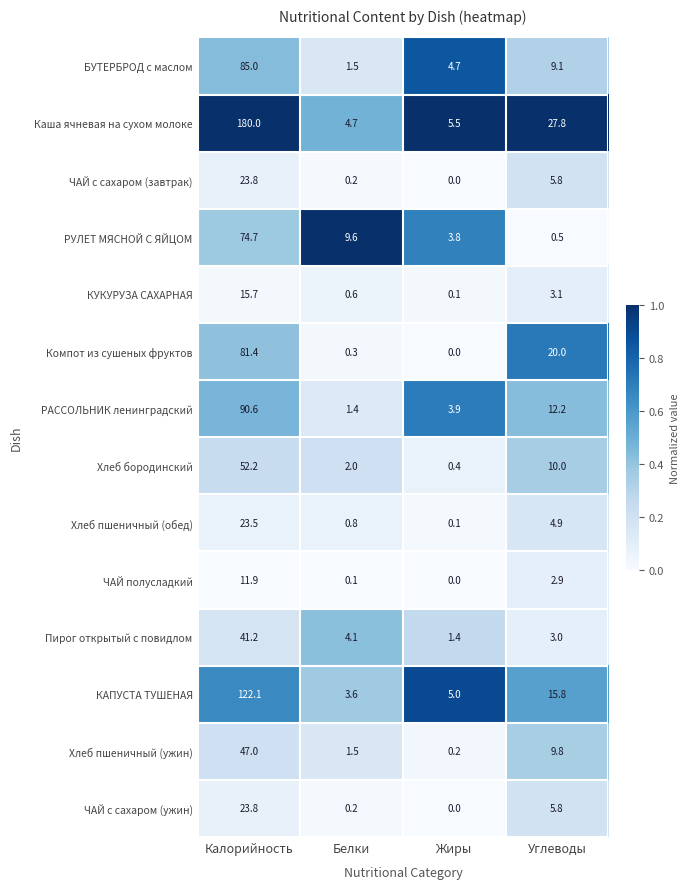

What is the total value across all series at Калорийность?

872.9